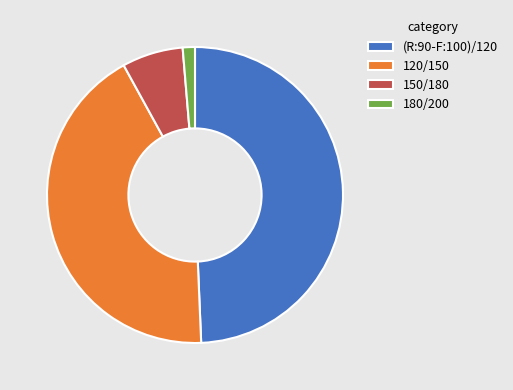

Is it true that (R:90-F:100)/120 is 63% of the pie?

False